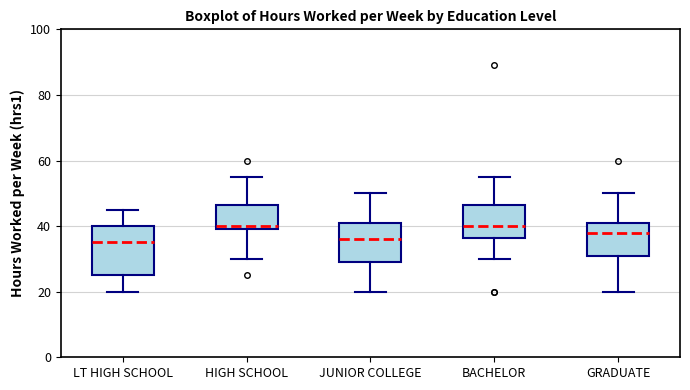

Where is the upper edge of the box for BACHELOR on the y-axis? The values are not printed on the chart, so give them approximately, as read against the axis.

46